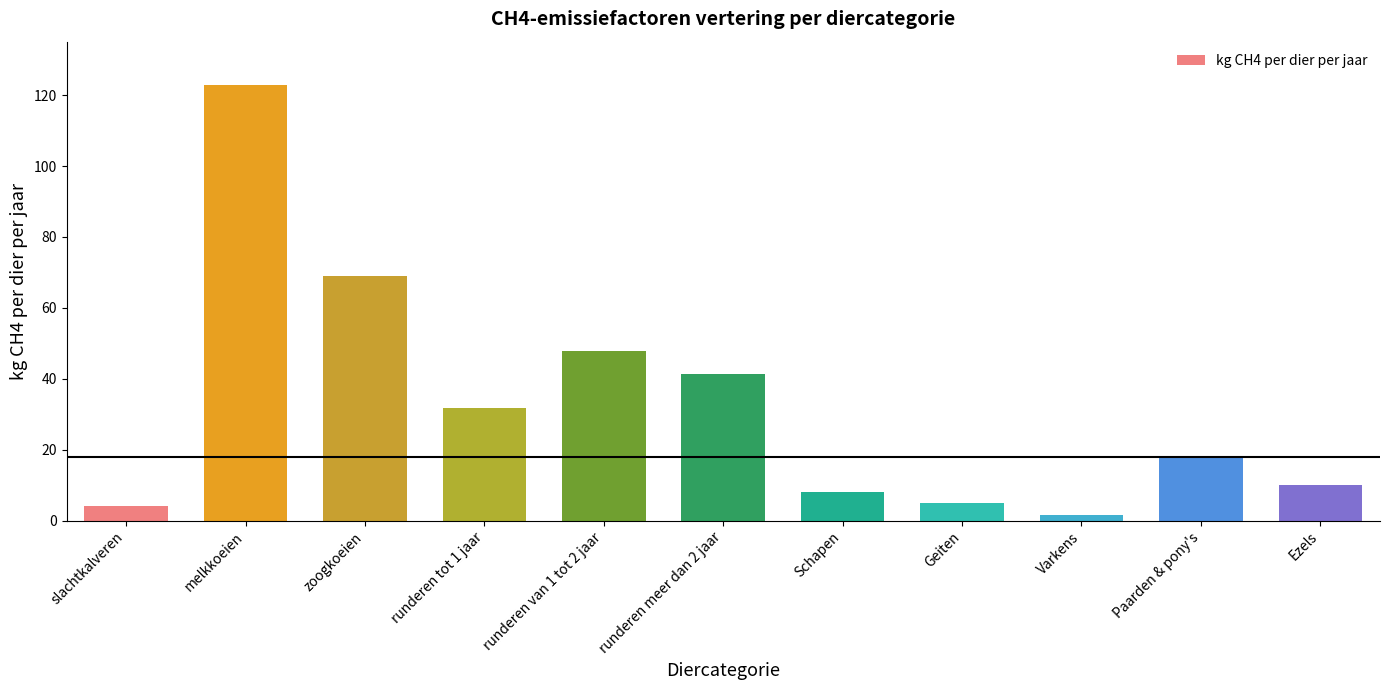

What is the difference between the maximum and second lowest values?

118.7